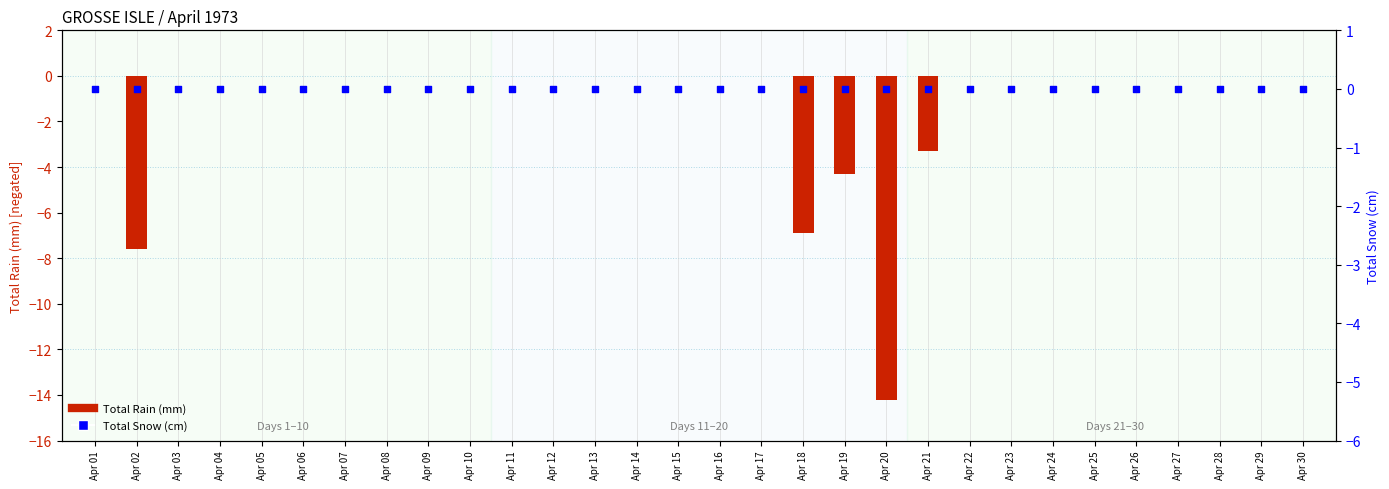

At how many categories does at least one series exceed -8?

30